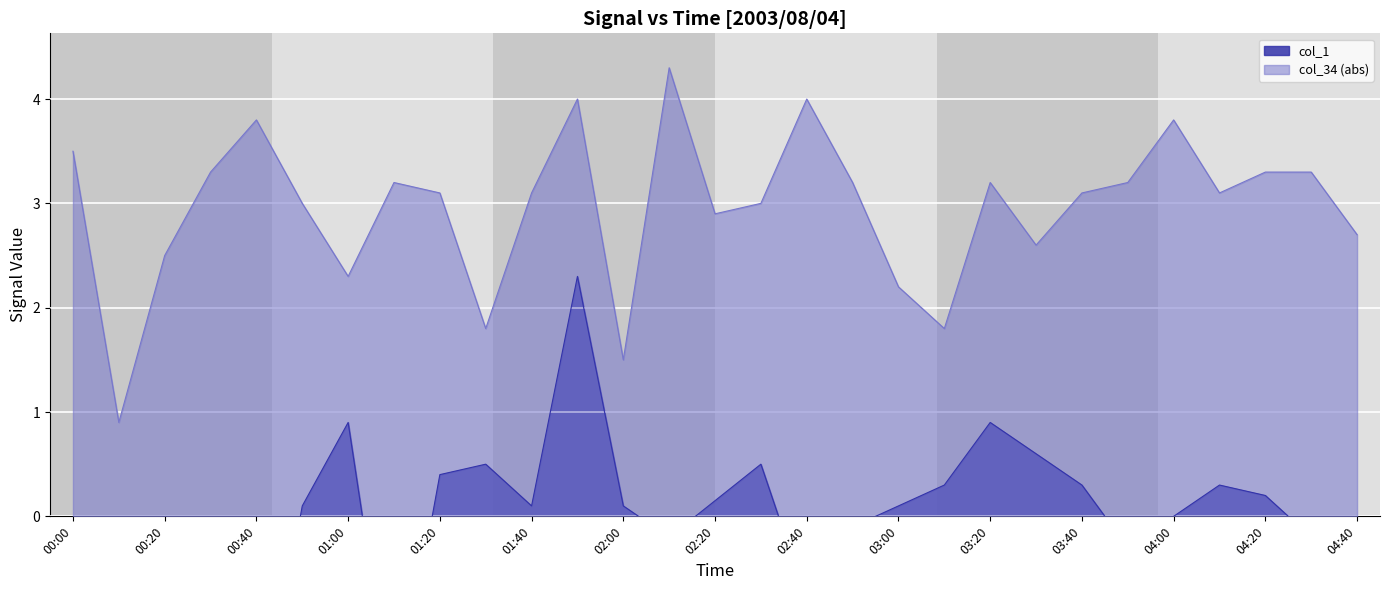

Is it true that the value at 01:10 is 4.5?

False